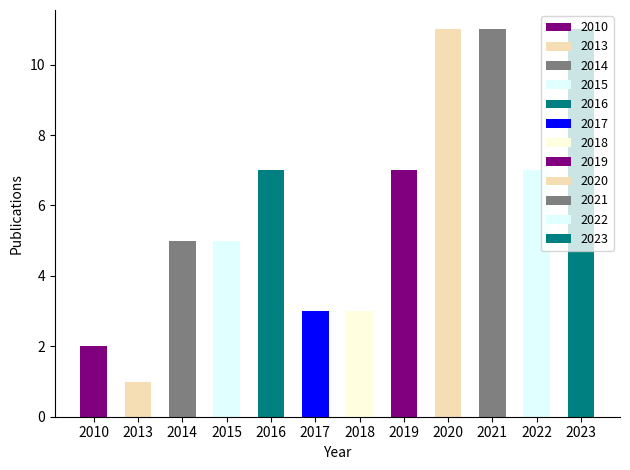

Which category has the highest value across all series?

2020